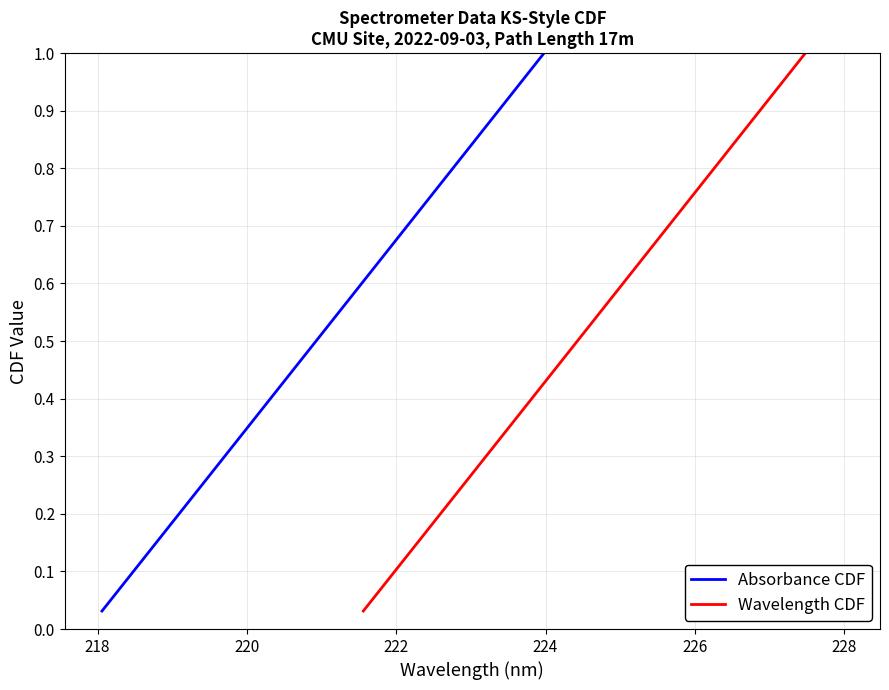

Does the chart display data point markers on the line(s)?

No